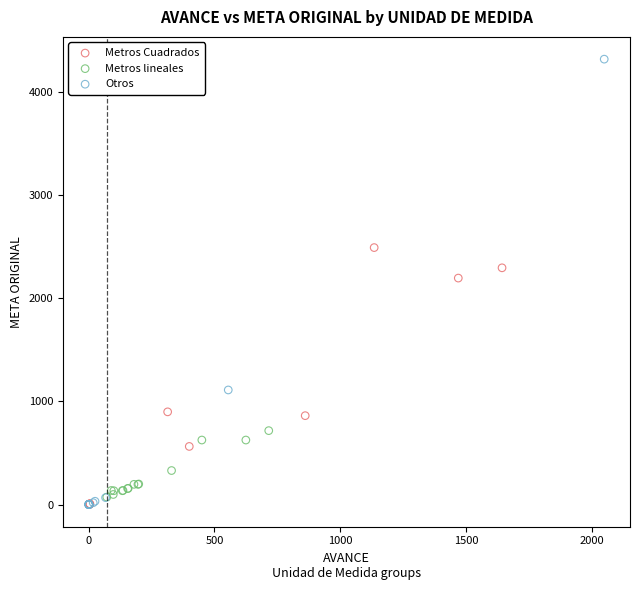

Which series has the widest spread of Y values?

Otros